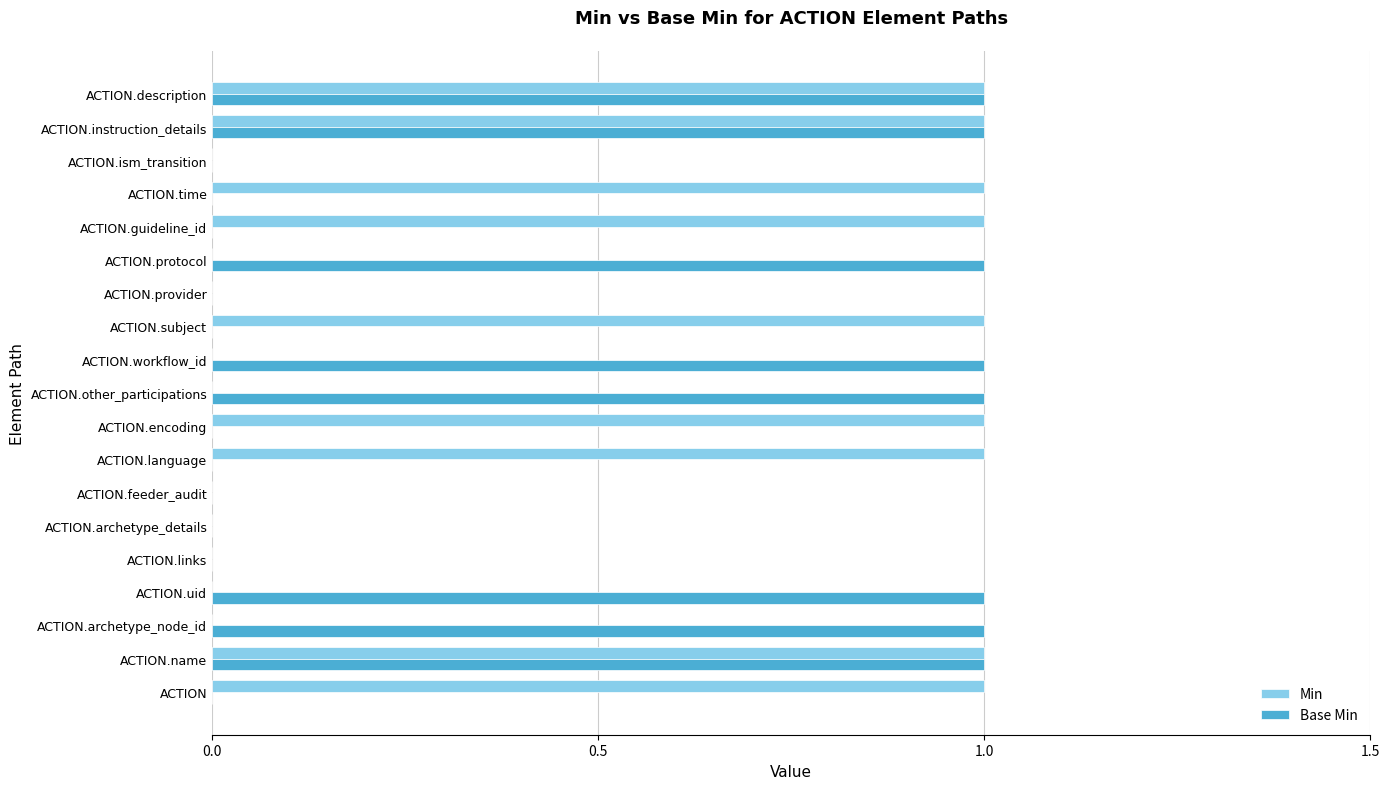

Between ACTION.time and ACTION.description, which series saw the biggest shift?

Base Min